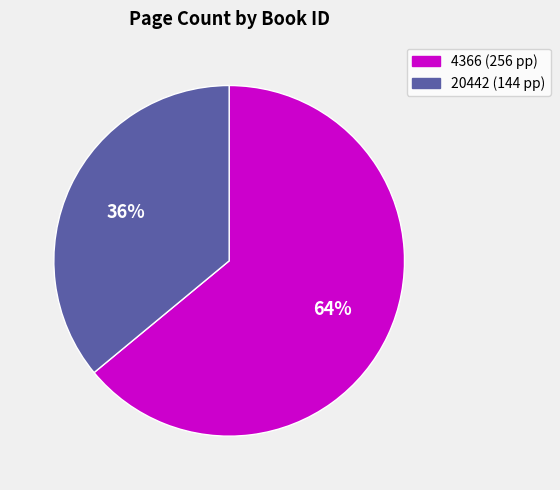

To the nearest percent, what is the combined percentage of 20442 and 4366?

100%